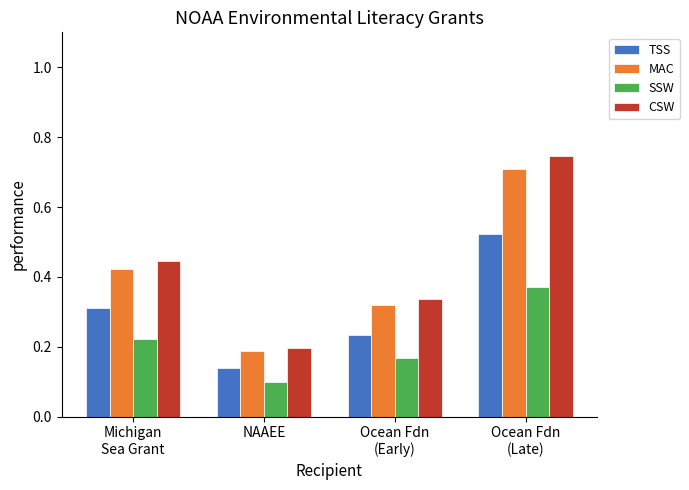

Which series changed the most between NAAEE and Ocean Fdn
(Late)?

CSW